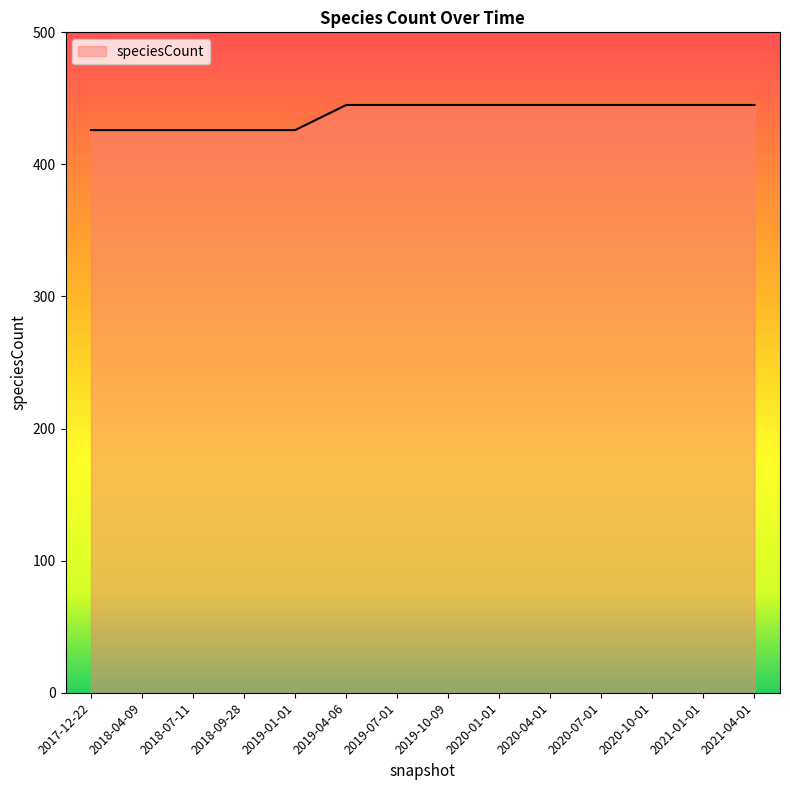

What is the ratio of the value at 2019-01-01 to the value at 2019-07-01?

1.0